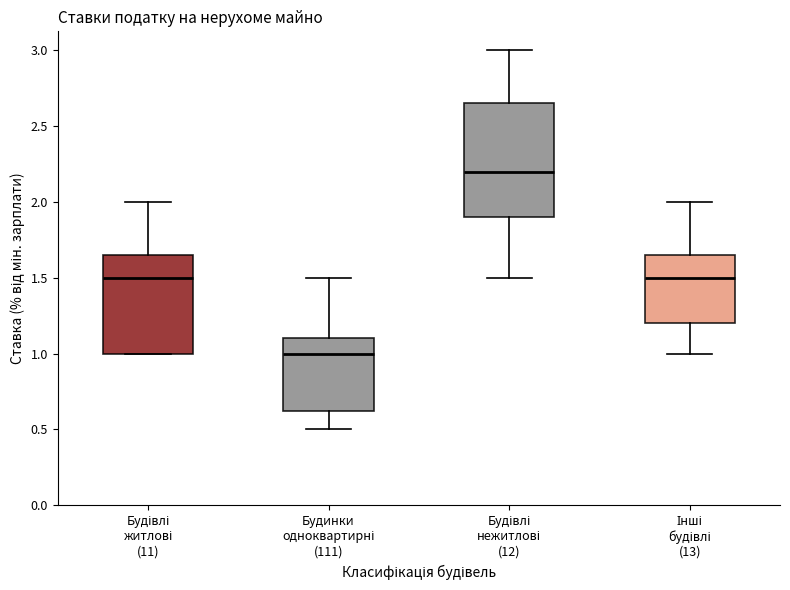

Which box's median line is the highest?

Будівлі нежитлові (12)